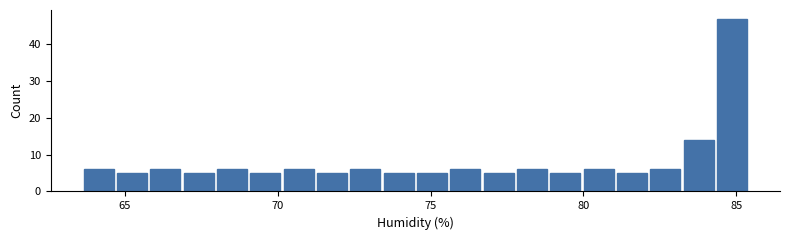

Read against the x-axis, roughly where is the centre of the tallest bar?

85.0